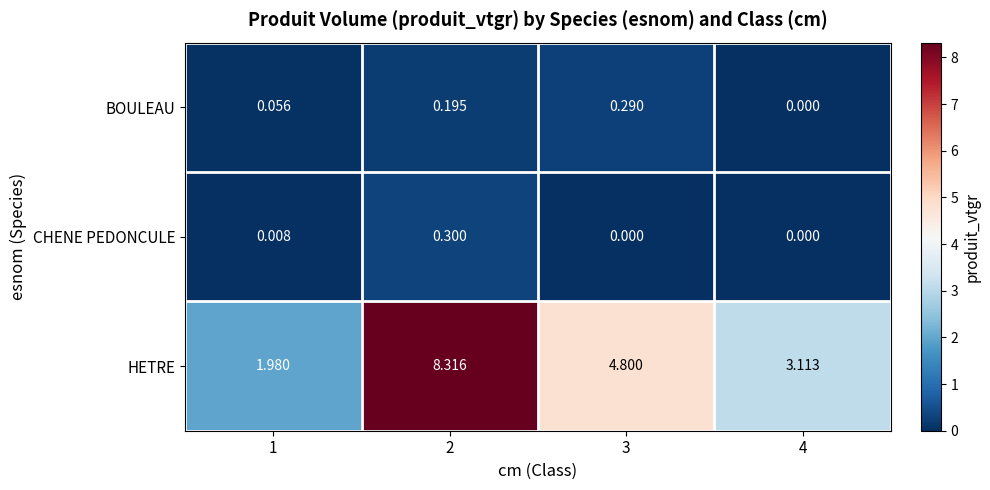

At 3, list the series in order from largest to smallest.

HETRE, BOULEAU, CHENE PEDONCULE